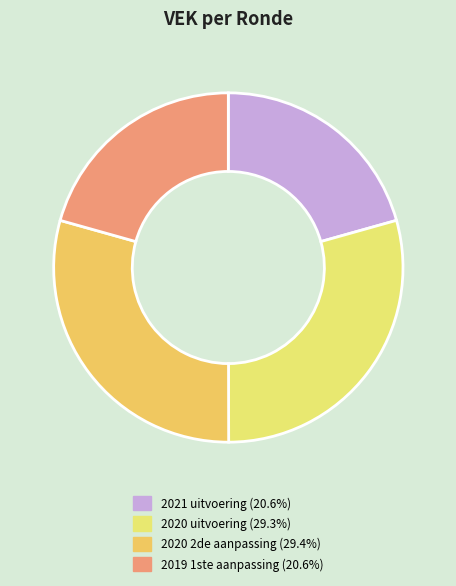

Is it true that 2021 uitvoering is 26% of the pie?

False